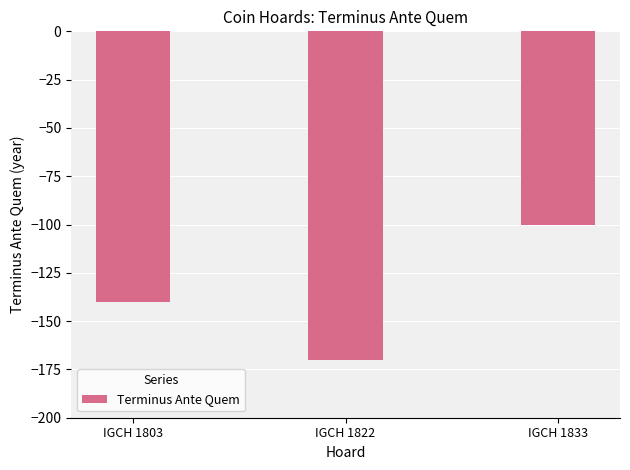

How many categories are shown in the chart?

3